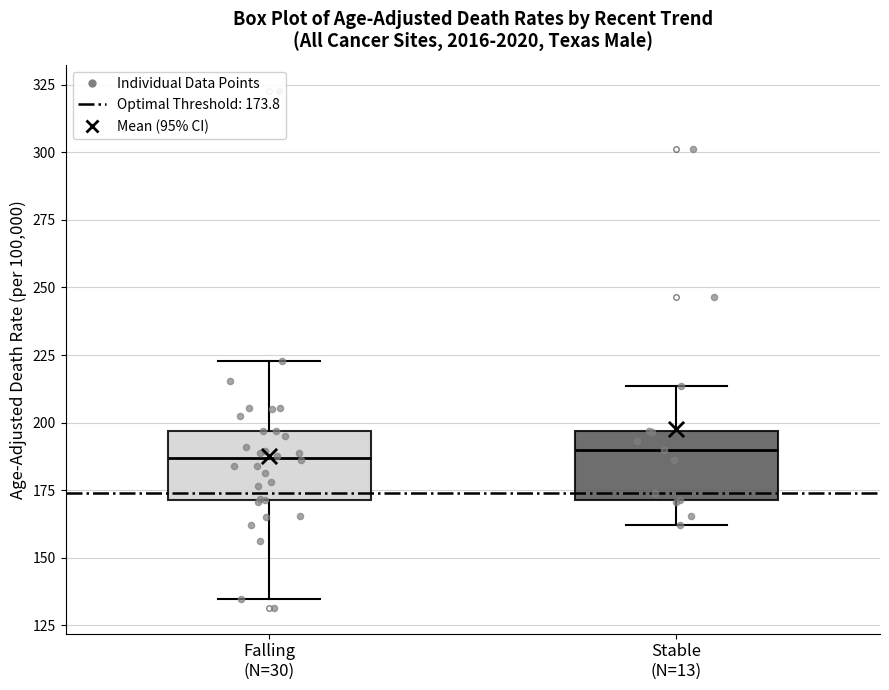

Reading left to right, transcribe this box plot: for each box, give where its median line is, the range the box spans, and where its two whiskers end, as read against the y-axis. The values are not printed on the chart, so give them approximately, as read against the axis.

Falling (N=30): median 185, box 170 to 195, whiskers 135 to 225
Stable (N=13): median 190, box 170 to 195, whiskers 160 to 215